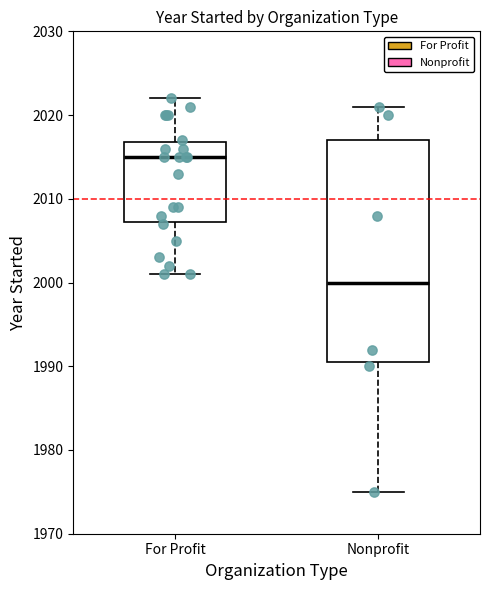

Reading left to right, transcribe this box plot: for each box, give where its median line is, the range the box spans, and where its two whiskers end, as read against the y-axis. The values are not printed on the chart, so give them approximately, as read against the axis.

For Profit: median 2015, box 2007 to 2017, whiskers 2001 to 2022
Nonprofit: median 2000, box 1991 to 2017, whiskers 1975 to 2021